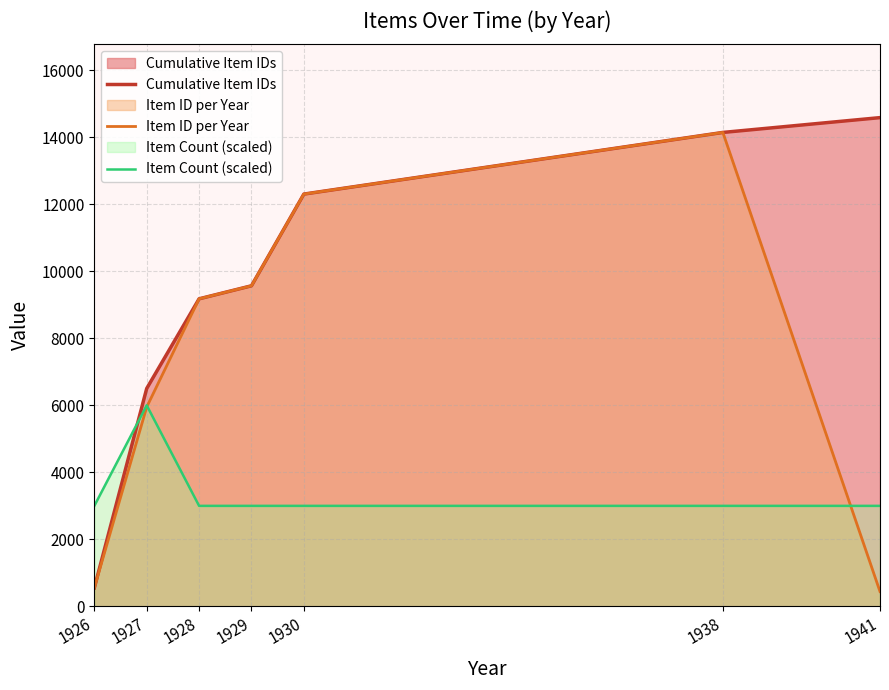

At which category is the sum across all series the highest?

1938